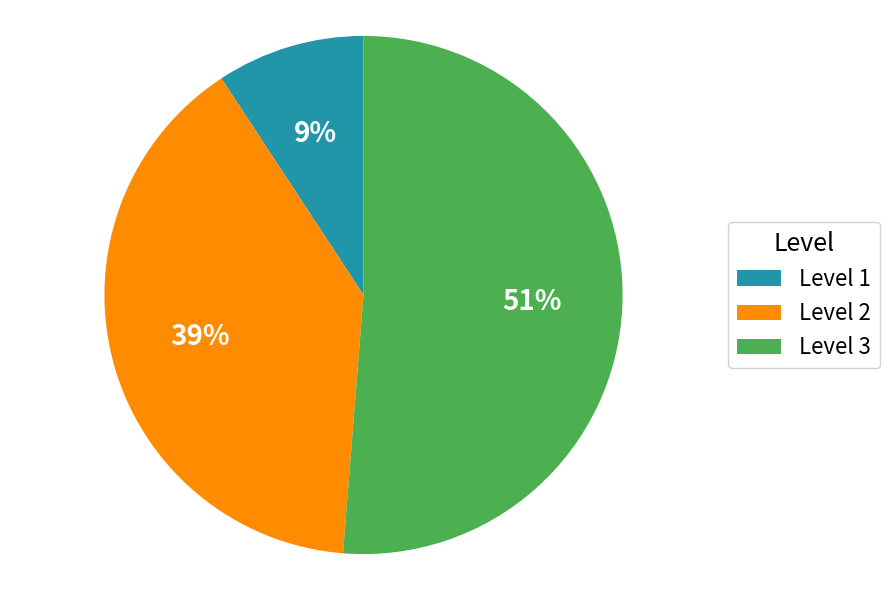

Between Level 1 and Level 3, which is larger?

Level 3